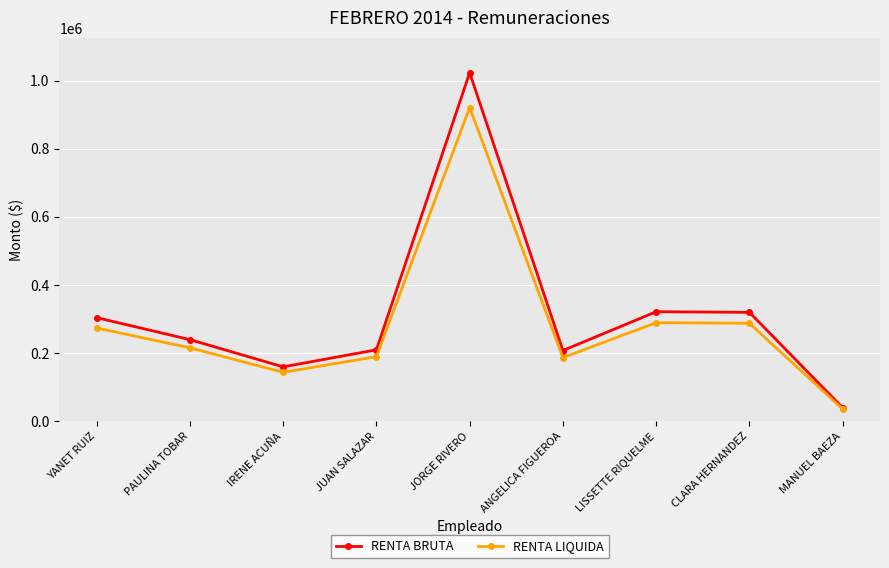

Count the number of data series in this chart.

2